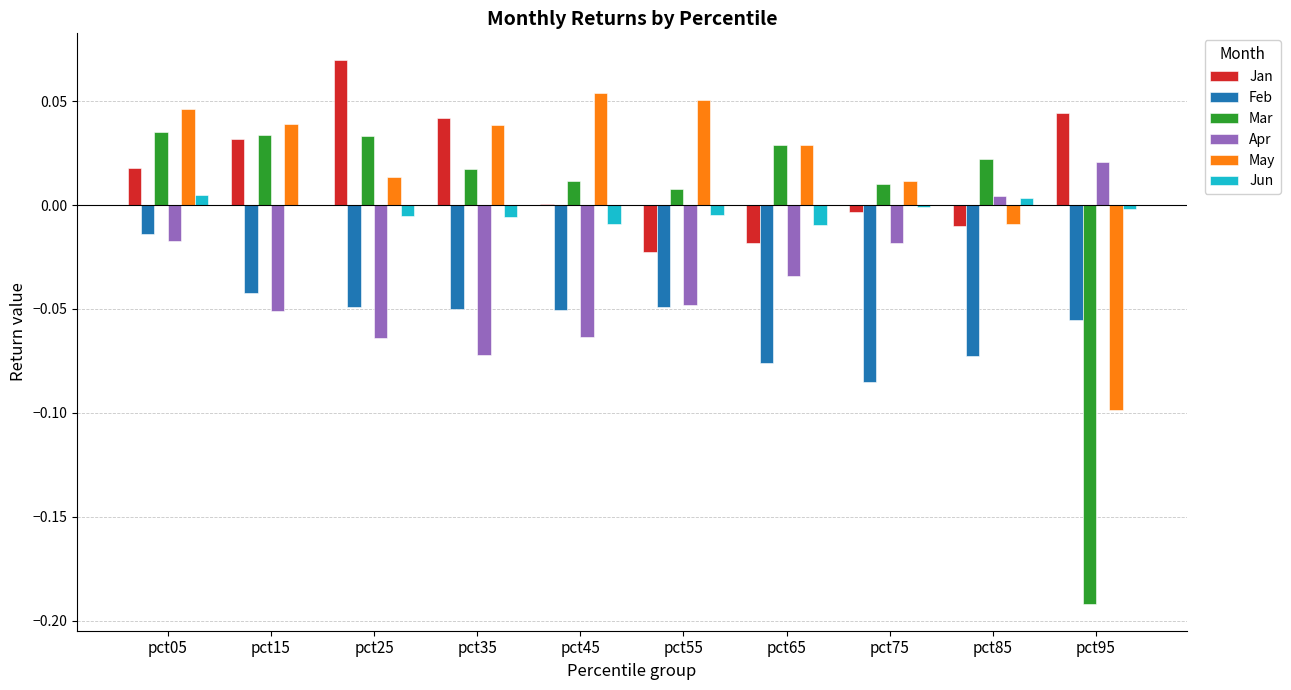

At which category is the sum across all series the highest?

pct05